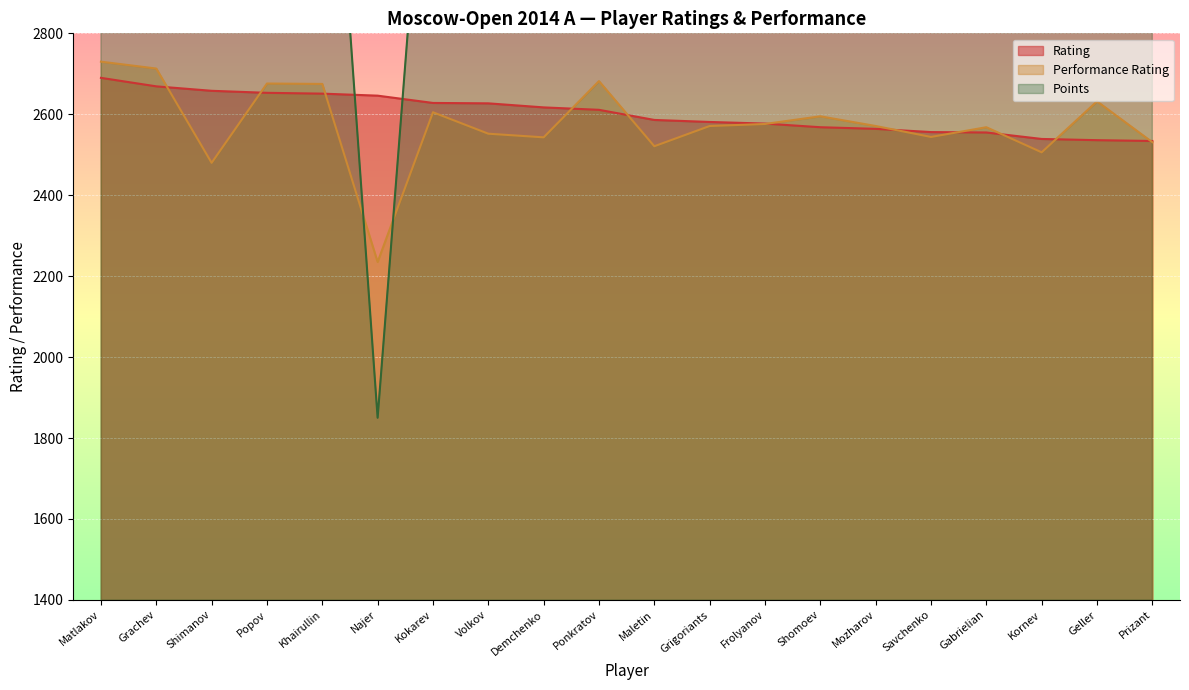

Between which two adjacent categories do Points and Performance Rating first intersect?

Khairullin and Najer